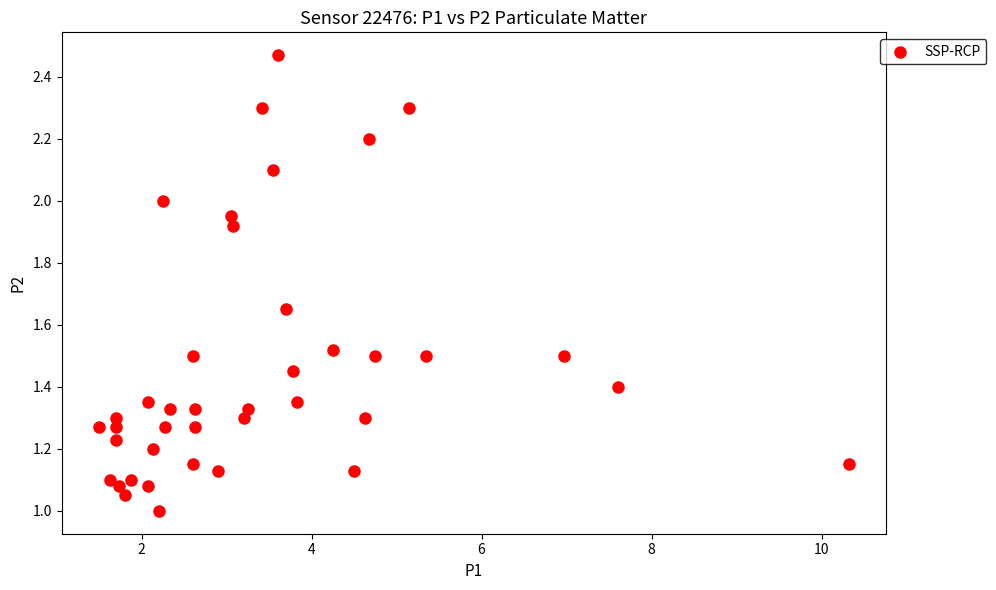

What is the range of X values (max minus min)?

8.8